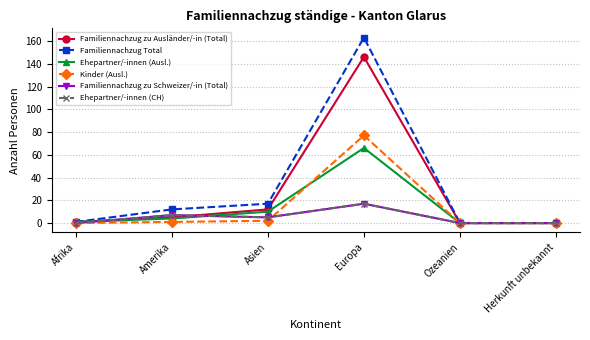

Does the chart display data point markers on the line(s)?

Yes